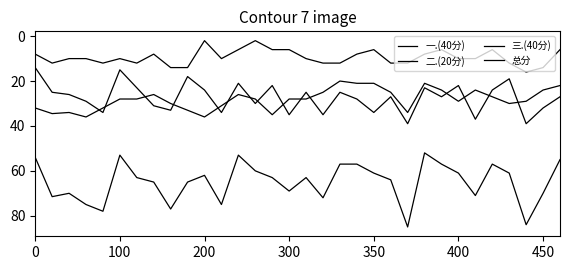

Does the chart display data point markers on the line(s)?

No